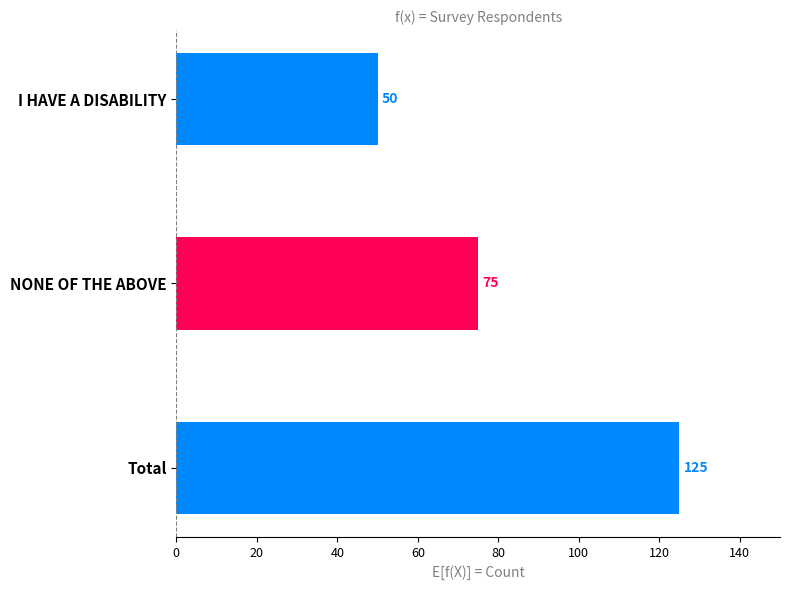

How many distinct data groups are displayed?

1